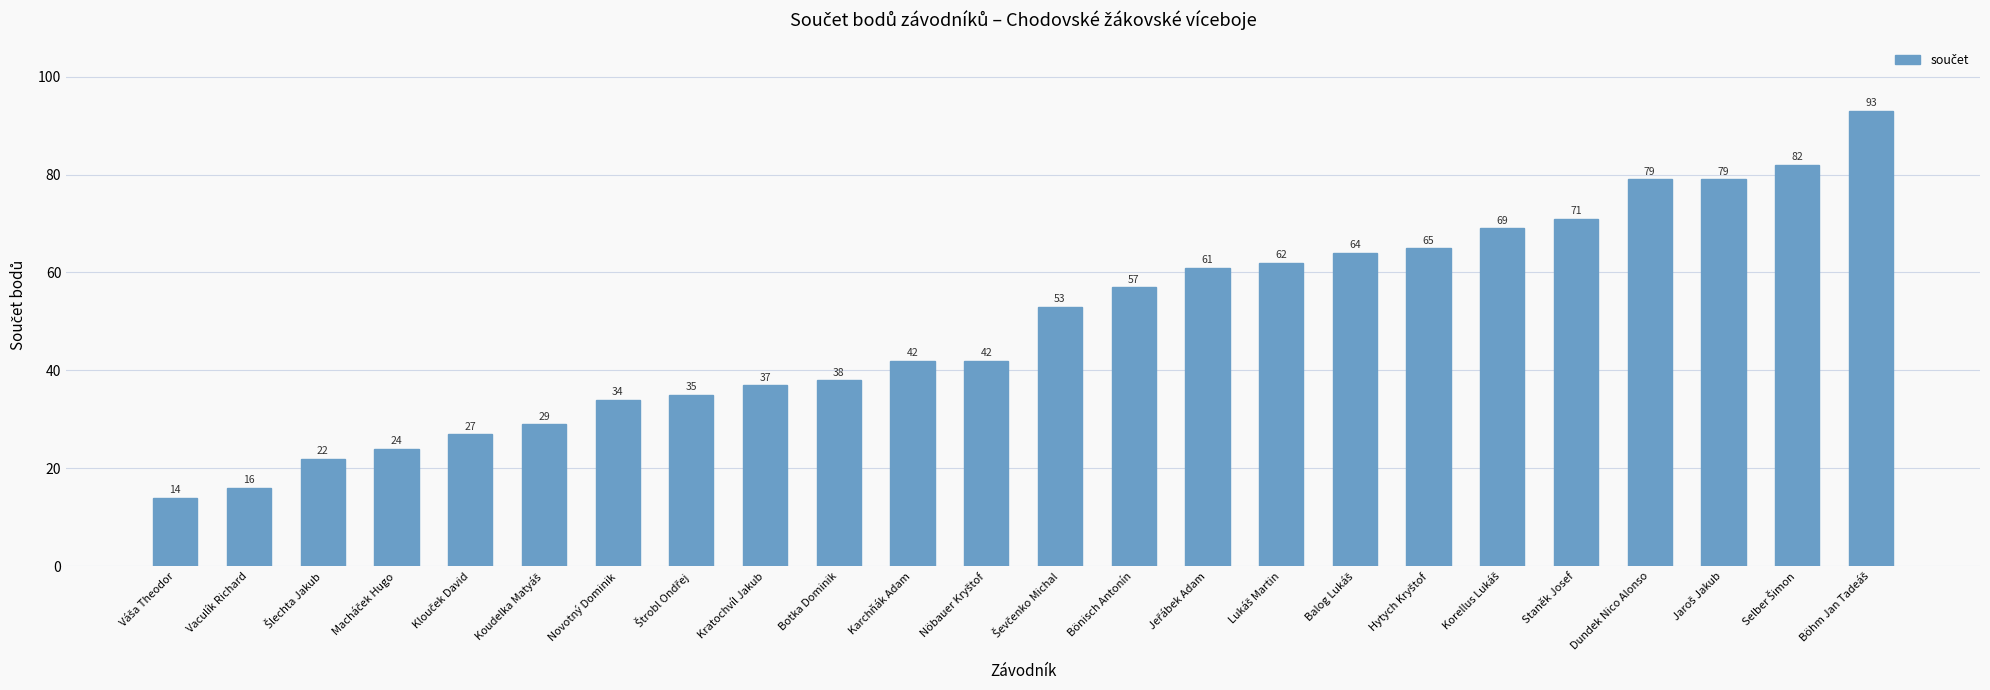

What is the difference between the second highest and second lowest values?

66